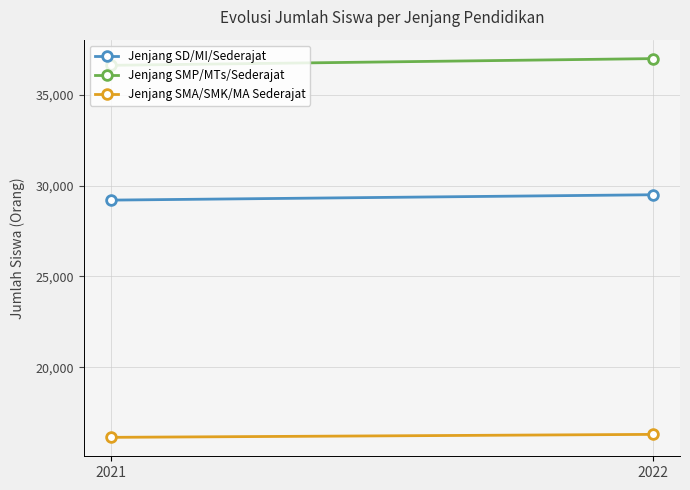

Rank the series by their average value, from lowest to highest.

Jenjang SMA/SMK/MA Sederajat, Jenjang SD/MI/Sederajat, Jenjang SMP/MTs/Sederajat